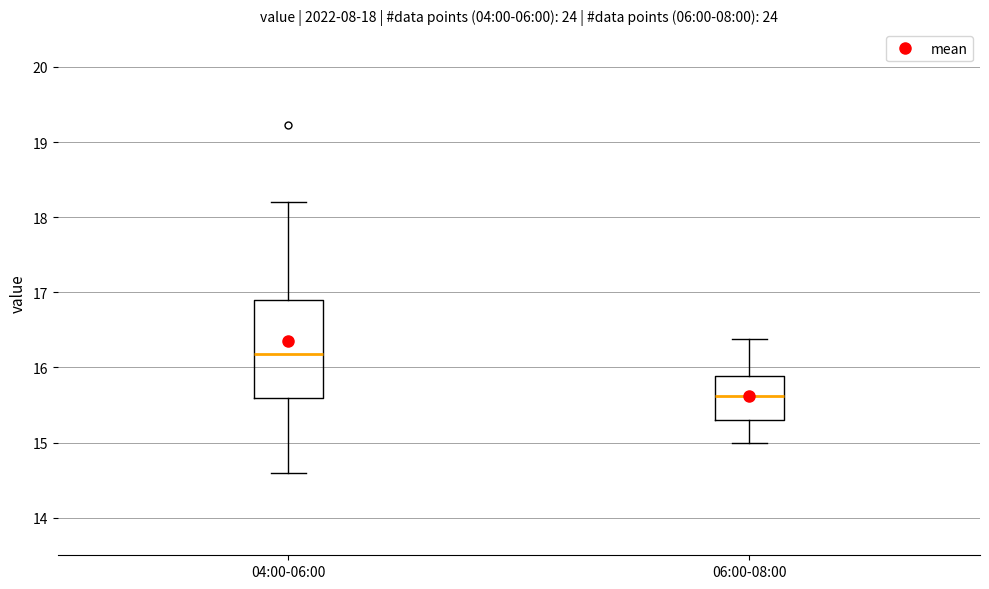

Which box is the tallest, from its lower edge to its upper edge?

04:00-06:00